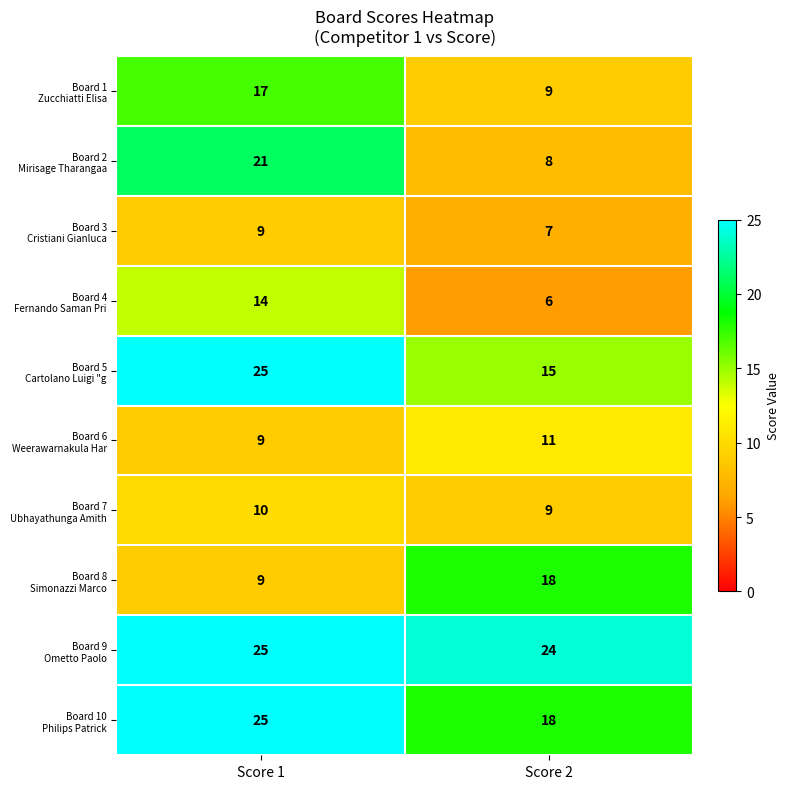

What is the difference between the highest and lowest values at Score 2?

18